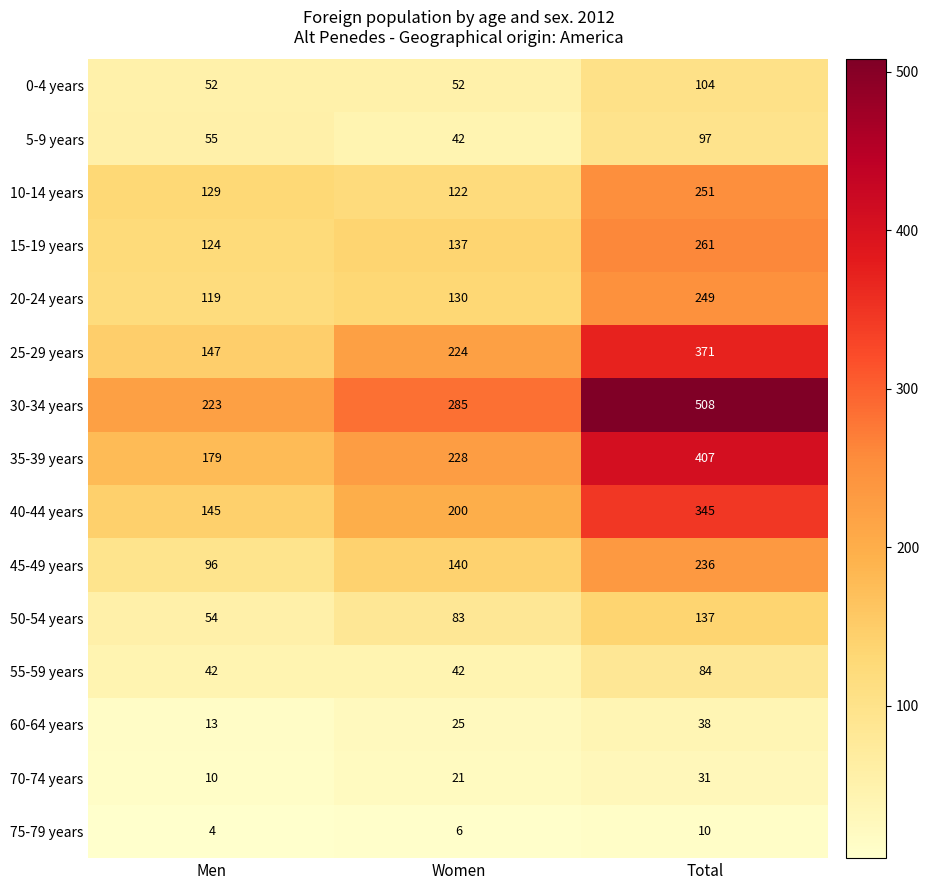

How many distinct data groups are displayed?

15